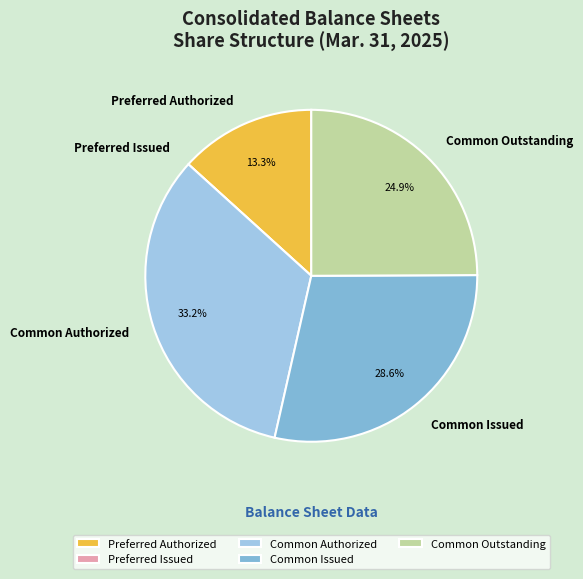

Is there a majority slice in this chart?

No